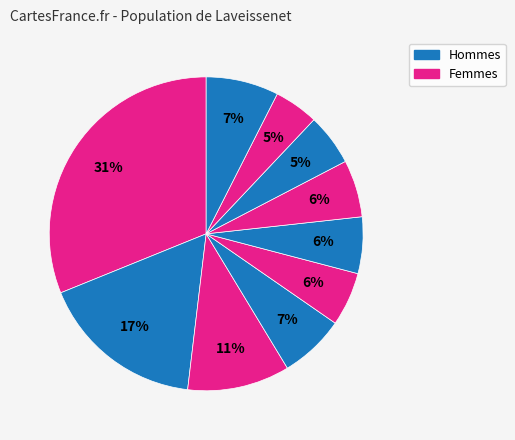

How many slices are in this pie chart?

10